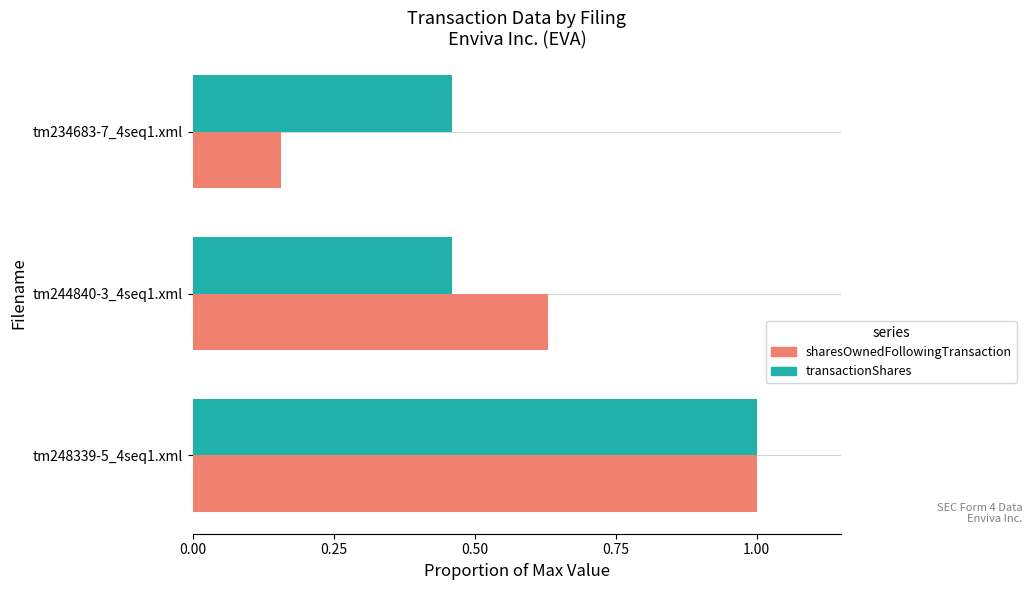

At which label is sharesOwnedFollowingTransaction closest to 0?

tm234683-7_4seq1.xml